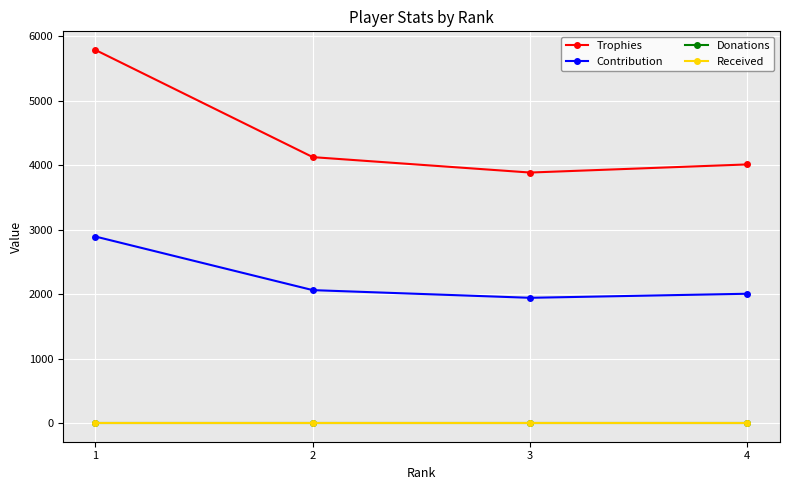

At how many categories does at least one series exceed 304?

4